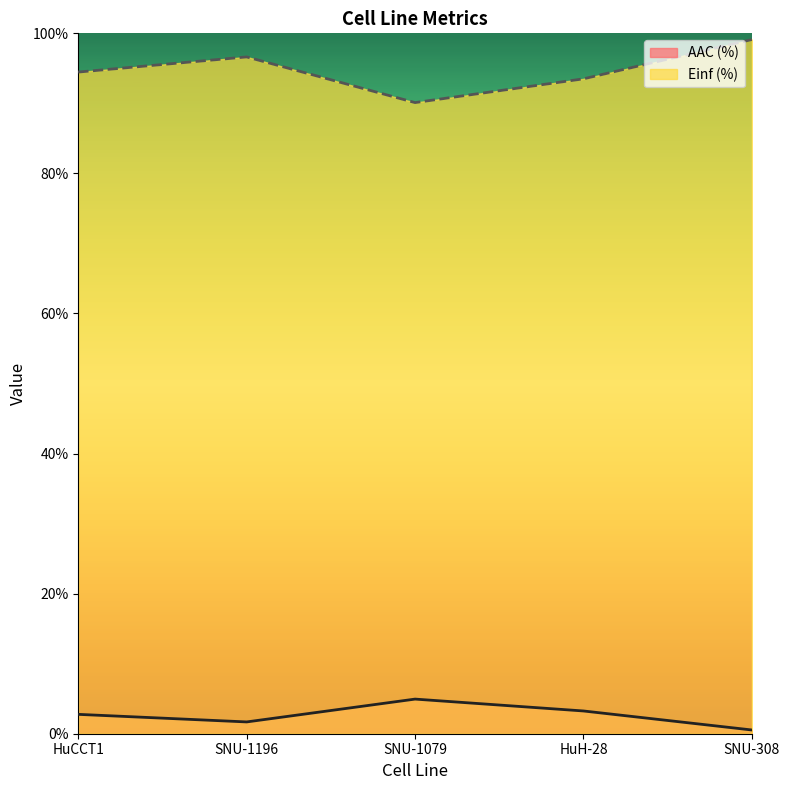

The value of AAC (%) at SNU-308 is 0.7. True or false?

False